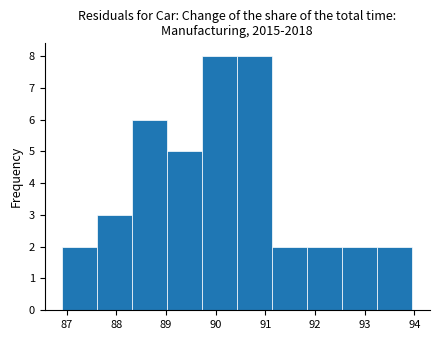

How tall is the bar that spans 89.7 to 90.4 on the x-axis? Neither the bar edges nor the heights are printed on the chart, so give them approximately, as read against the axes.

8